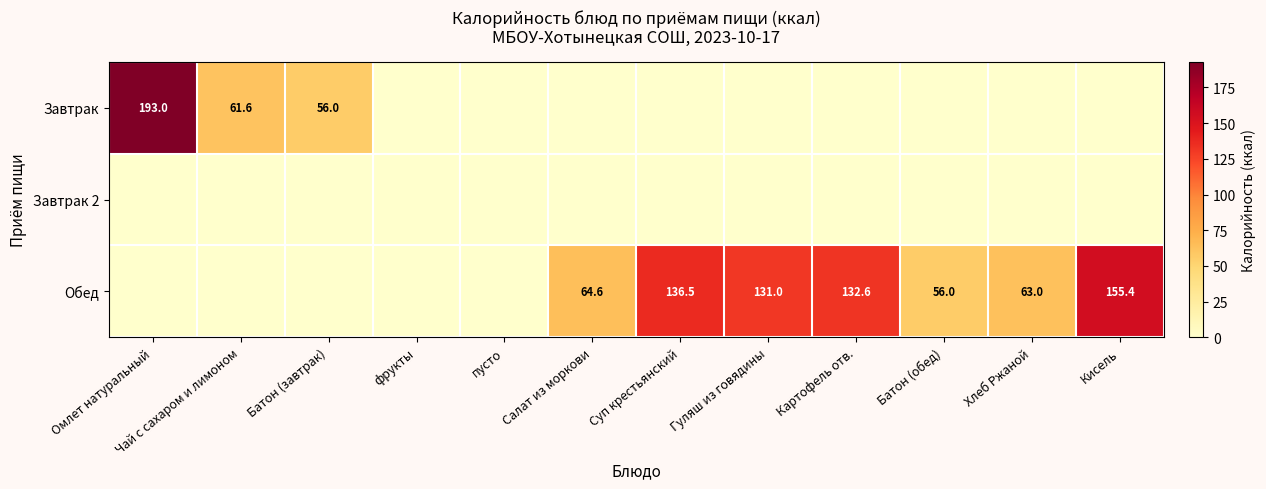

At which category is the sum across all series the highest?

Омлет натуральный